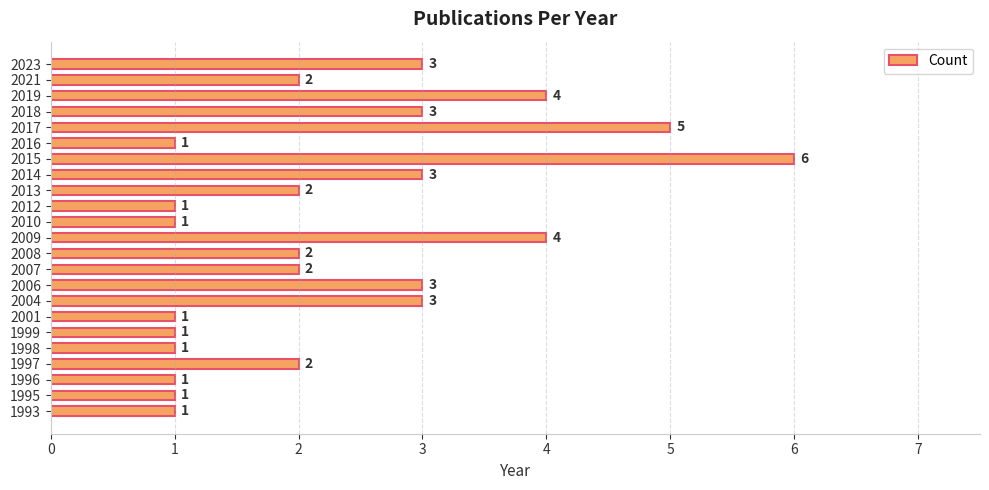

Count the values in the range 1 to 3.

19